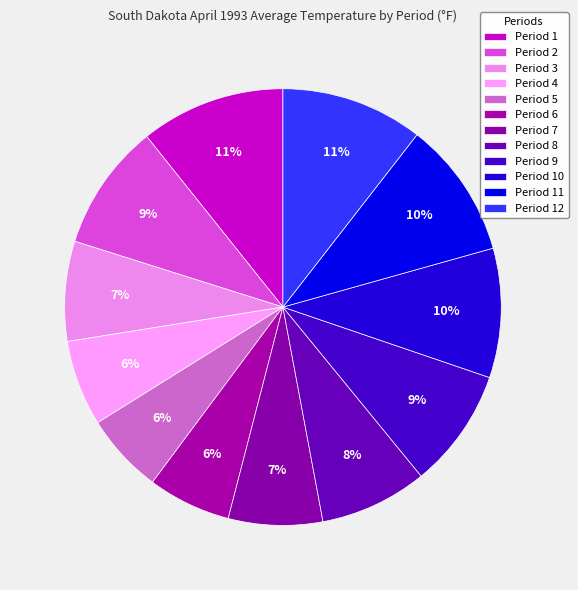

How many segments does this pie chart have?

12